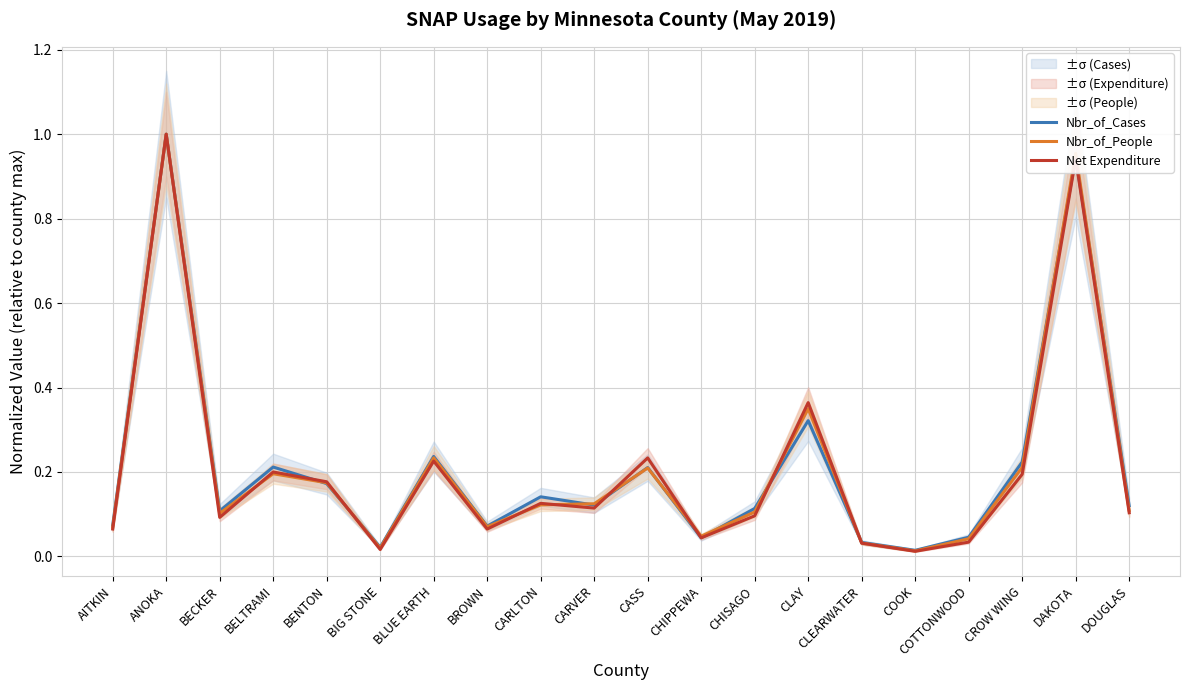

What is the average value of the Nbr_of_People series?

0.2